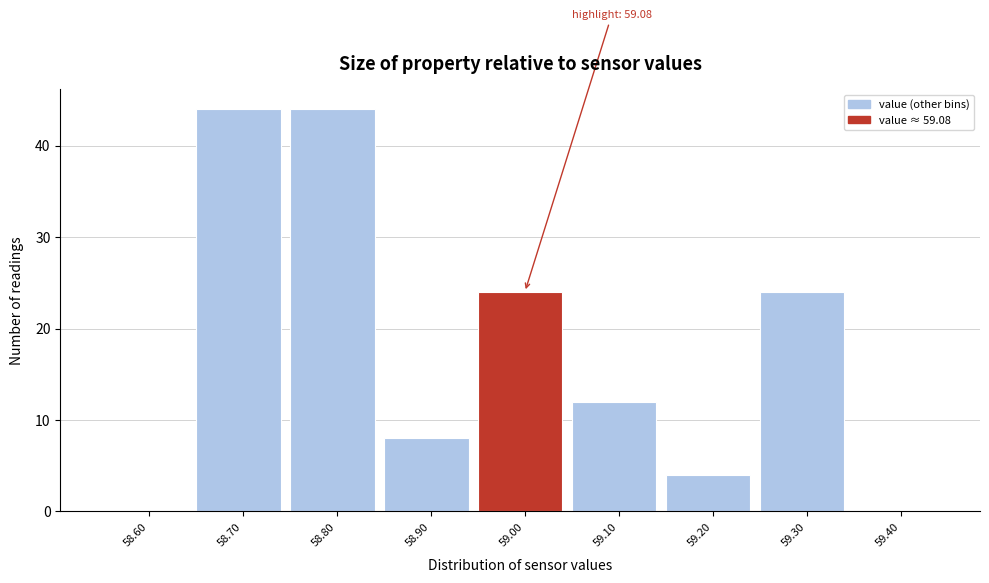

Reading left to right, what are all the values shown in this chart?

58.60=0	58.70=44	58.80=44	58.90=8	59.00=24	59.10=12	59.20=4	59.30=24	59.40=0